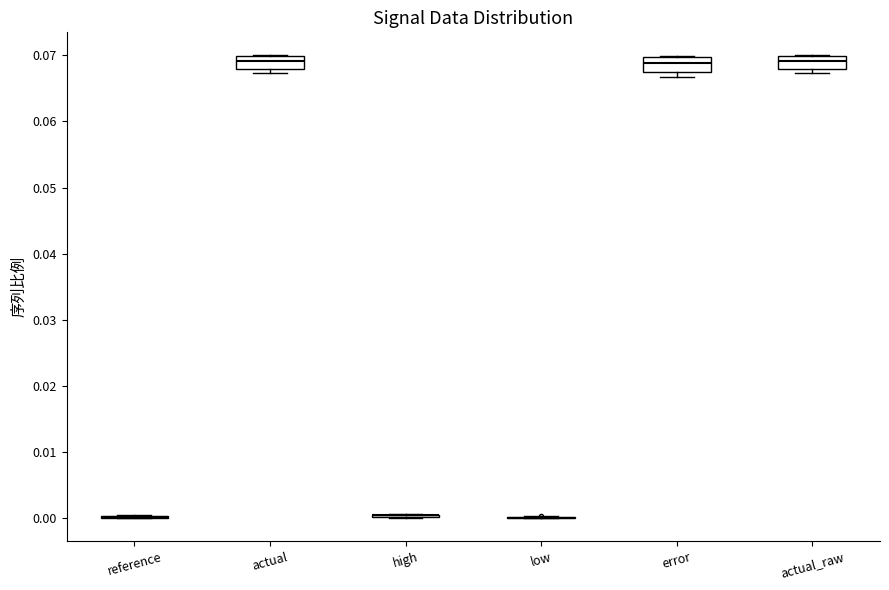

Where does the median line of the box for actual_raw sit on the y-axis? The values are not printed on the chart, so give them approximately, as read against the axis.

0.069